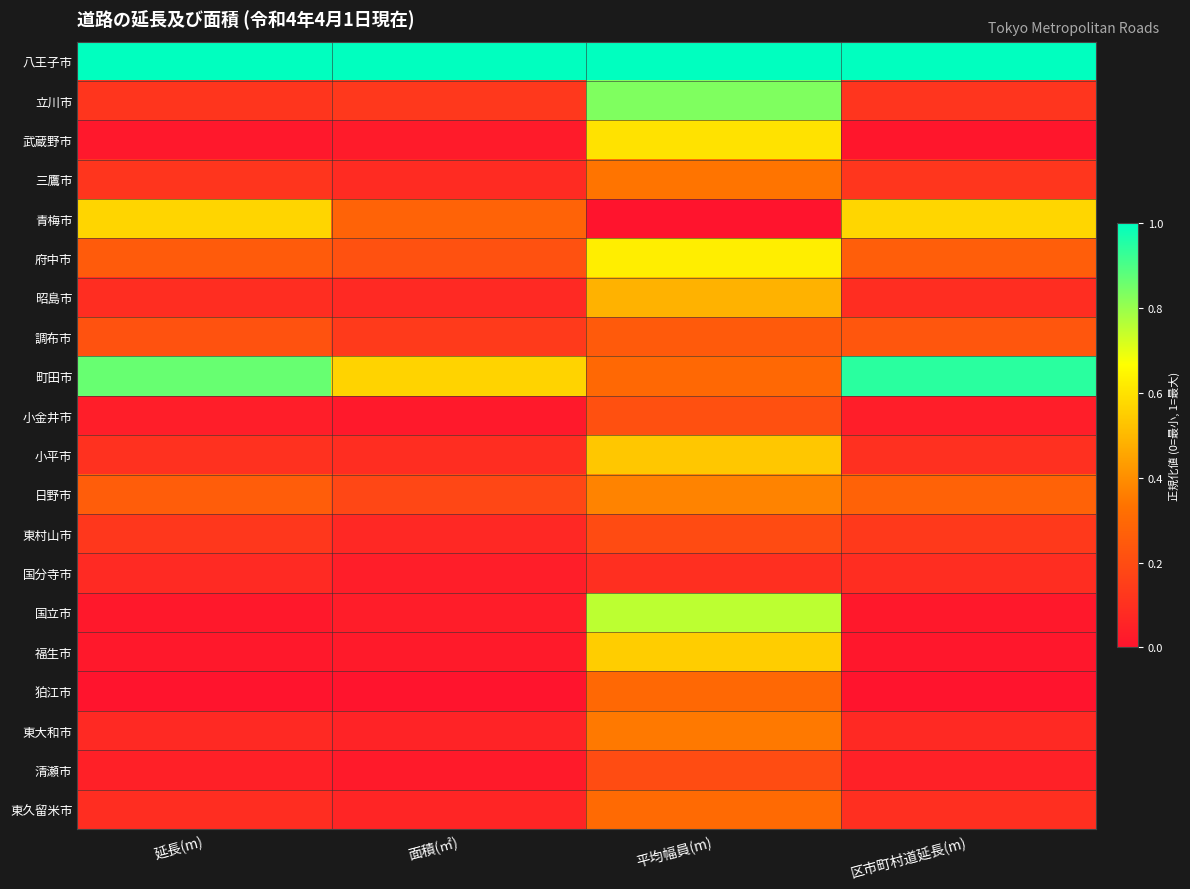

List the series in order of their peak value, lowest first.

国分寺市, 東村山市, 清瀬市, 小金井市, 調布市, 狛江市, 東久留米市, 三鷹市, 東大和市, 日野市, 昭島市, 小平市, 福生市, 青梅市, 武蔵野市, 府中市, 国立市, 立川市, 町田市, 八王子市